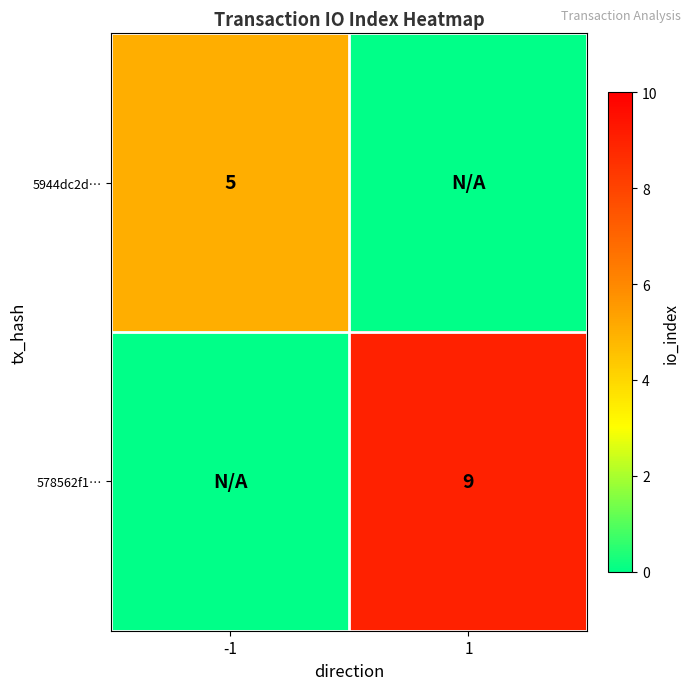

The 5944dc2d… series shows 5 at -1. True or false?

True